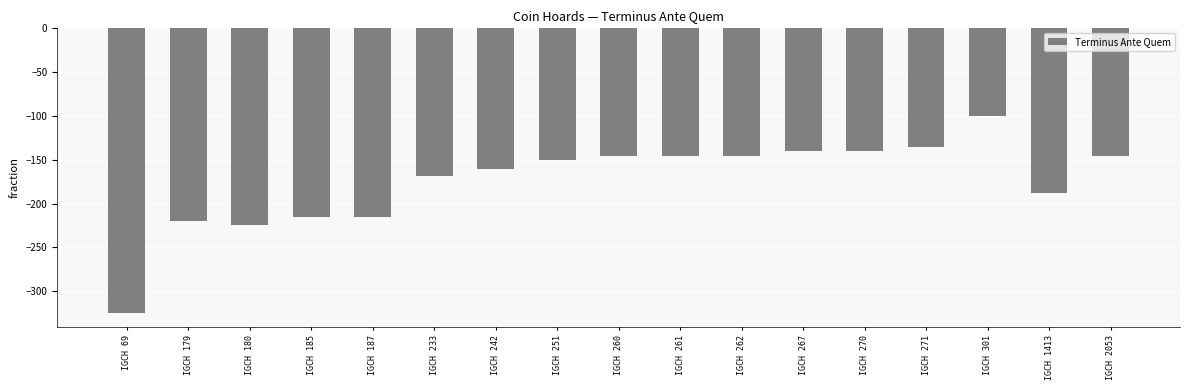

What is the value of the 5th bar from the left?

-215